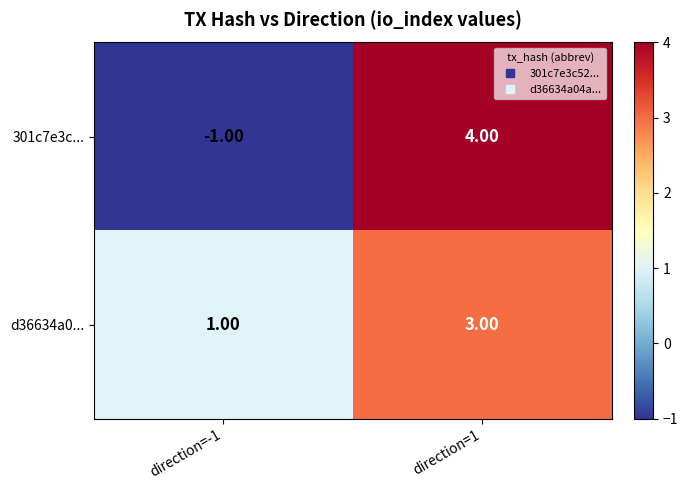

What is the sum of the d36634a0... values at direction=1 and direction=-1?

4